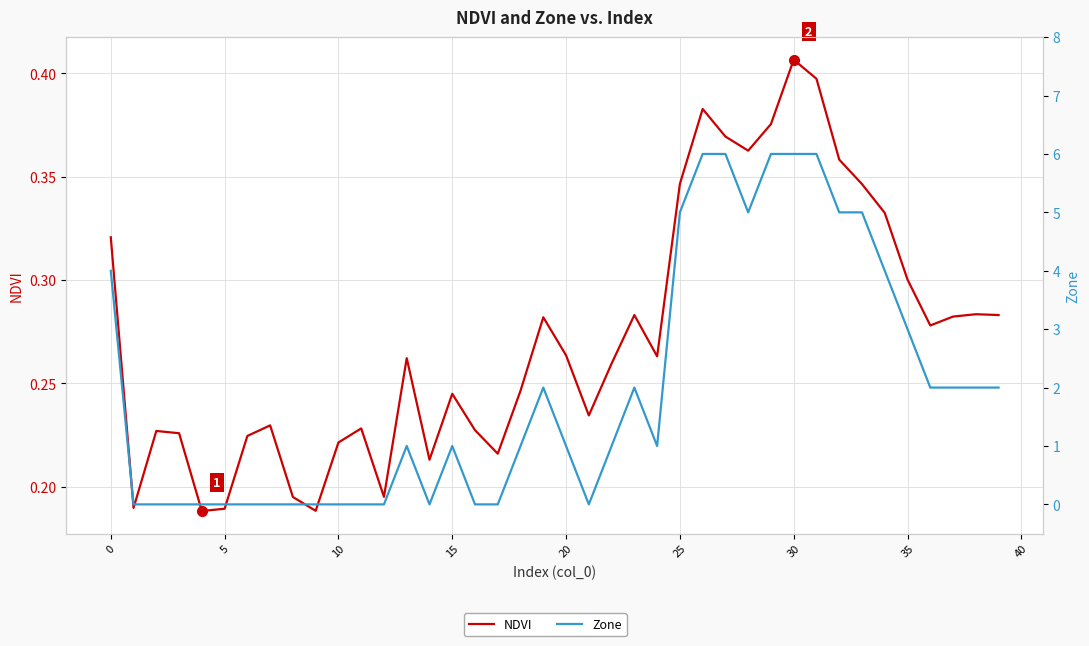

How many values in the Zone series exceed 1?

18